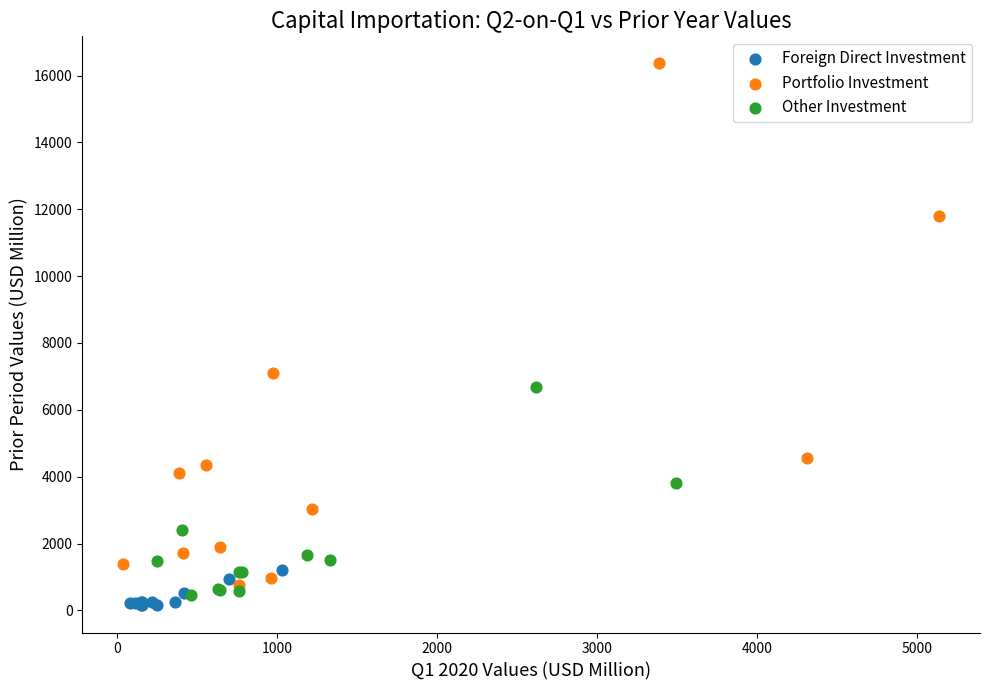

Which series has the largest Y range (max minus min)?

Portfolio Investment